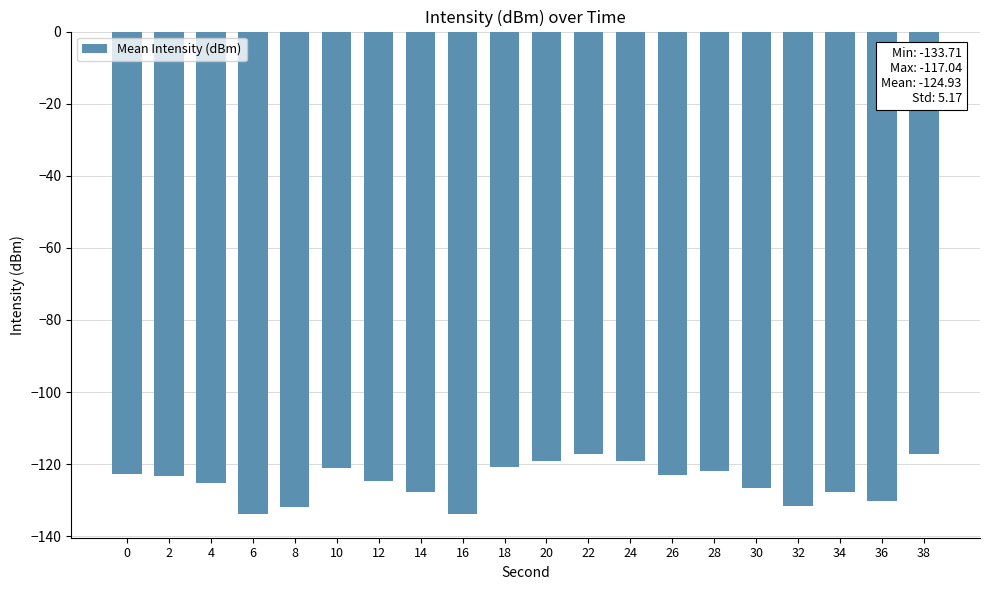

What is the sum of all values?

-2498.7